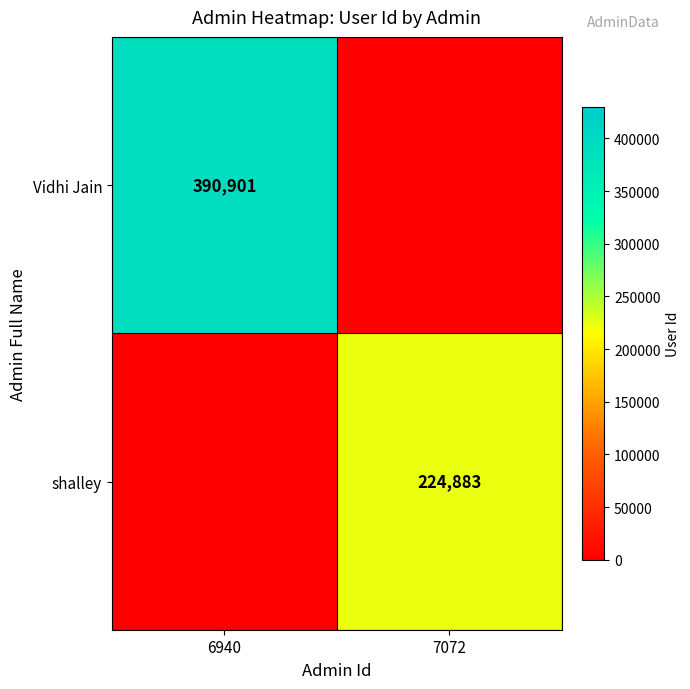

How many distinct data groups are displayed?

2